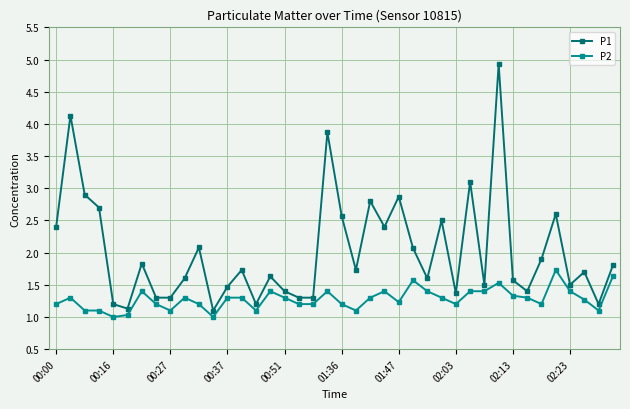

What is the highest value of the P1 series?

4.9